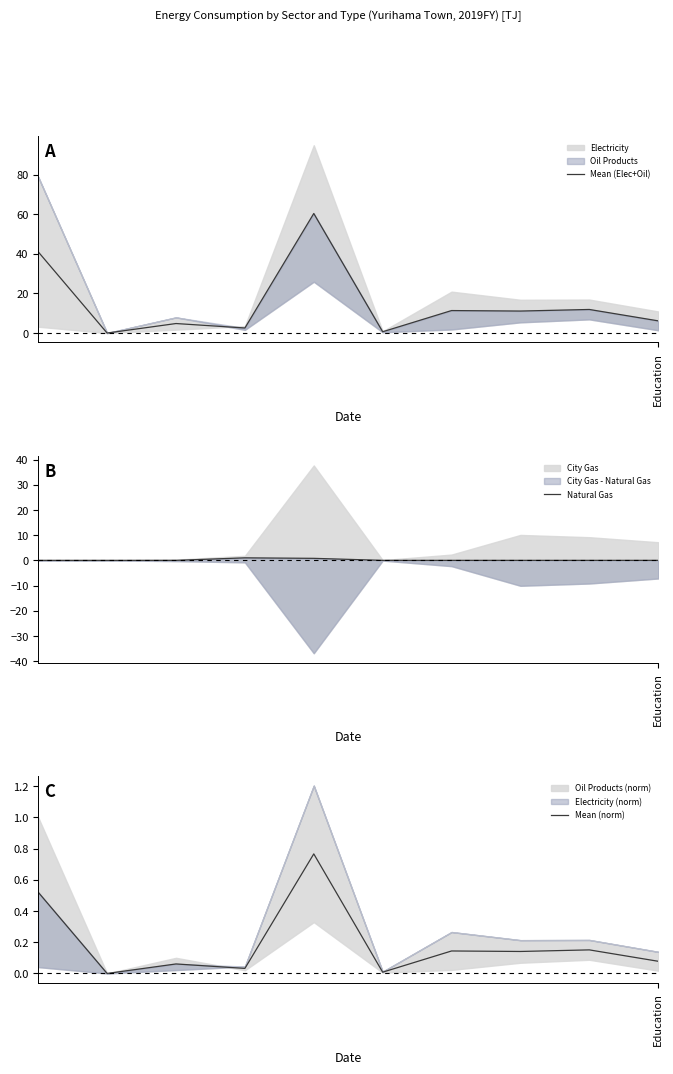

Does the chart have visible grid lines?

No